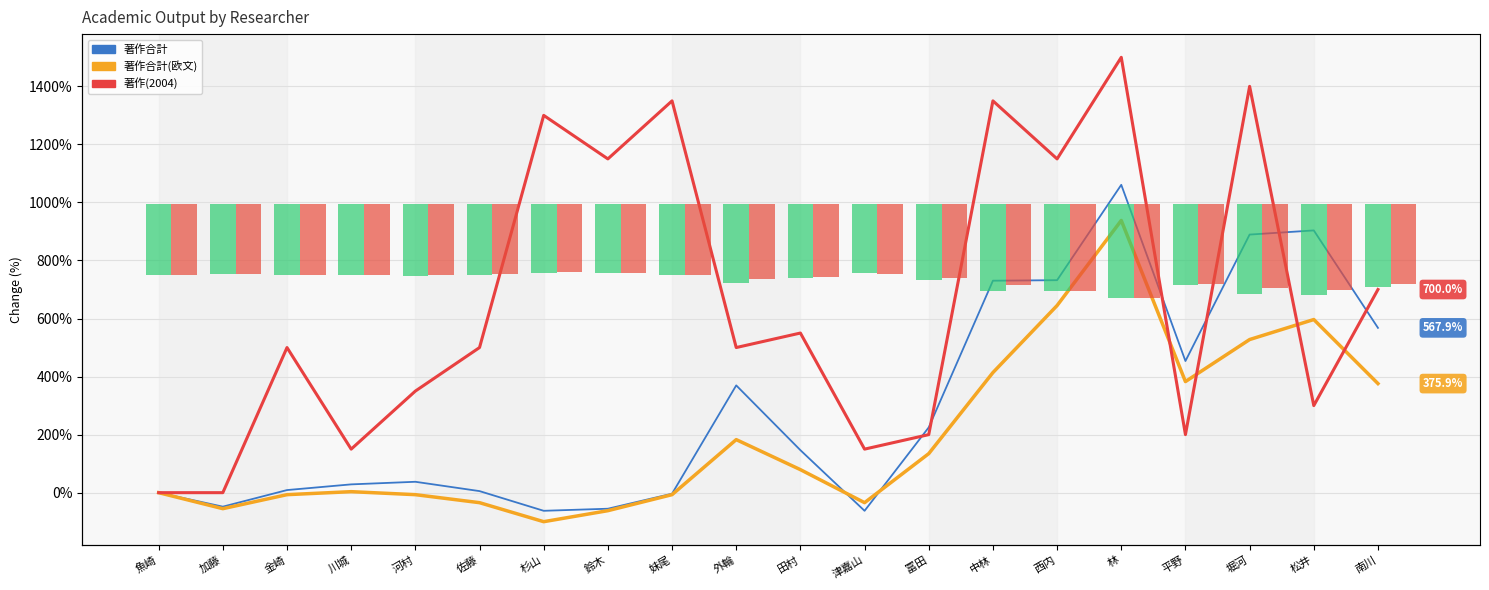

The 著作合計 series shows 730.4 at 中林. True or false?

True